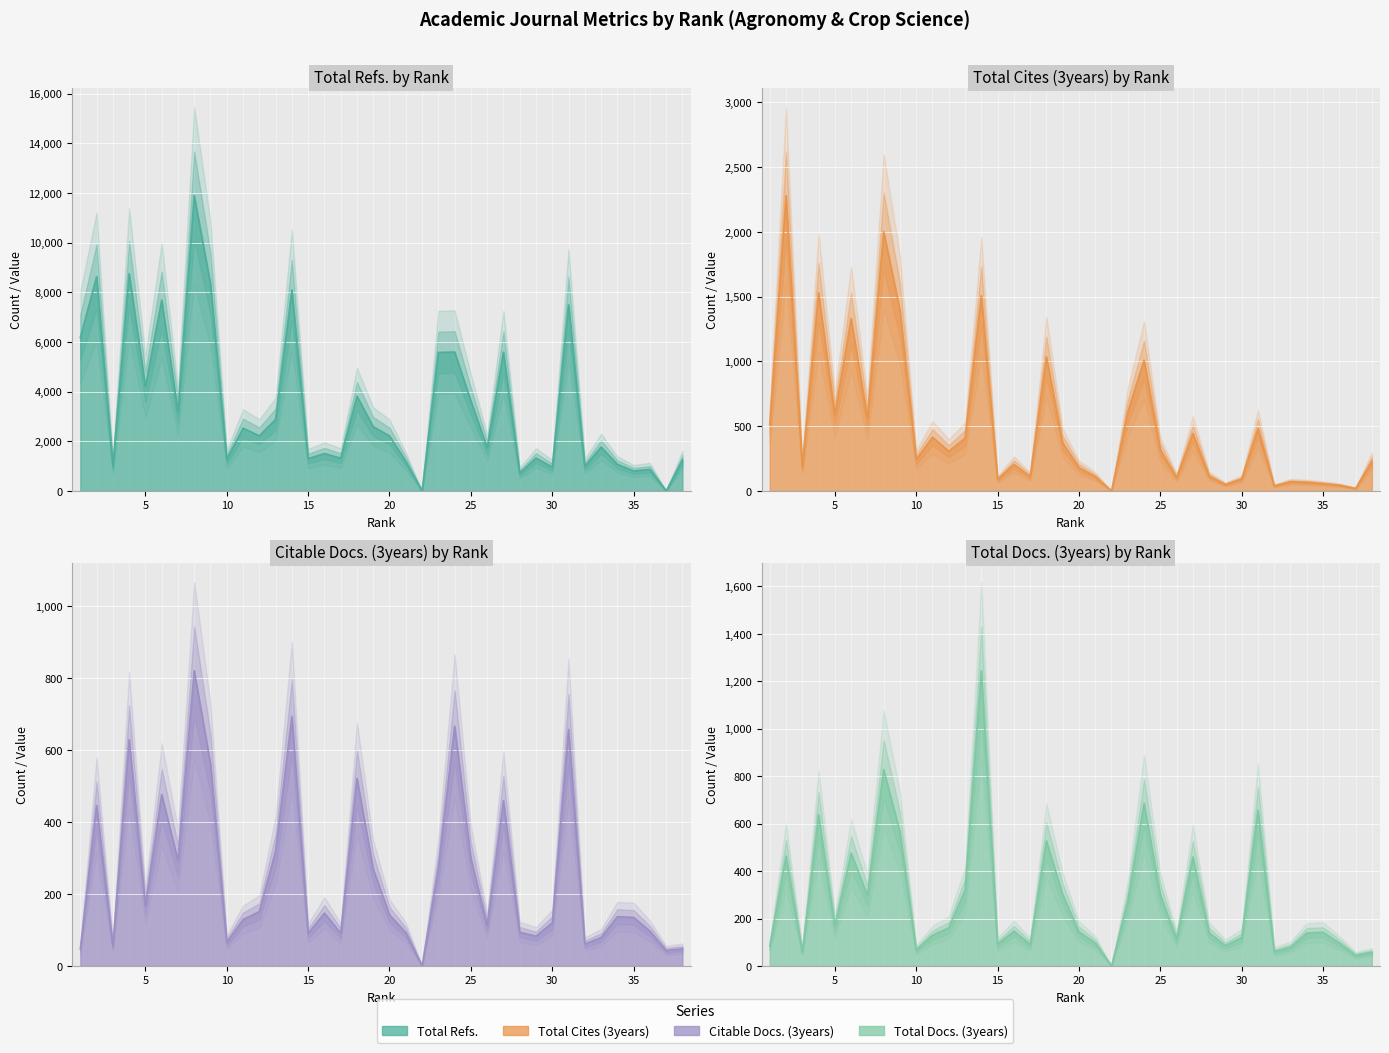

How many intersections are there between Total Cites (3years) and Citable Docs. (3years)?

6